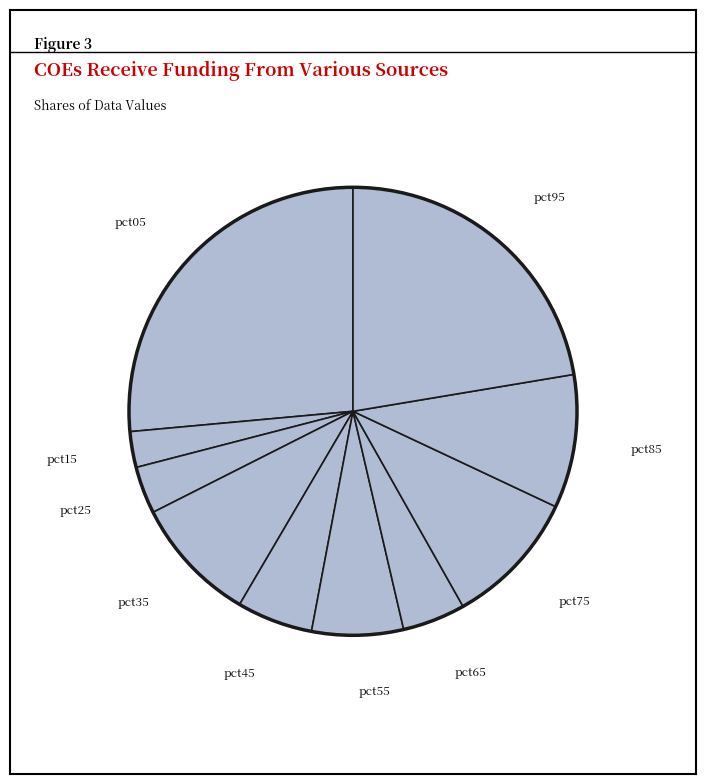

How many segments does this pie chart have?

10